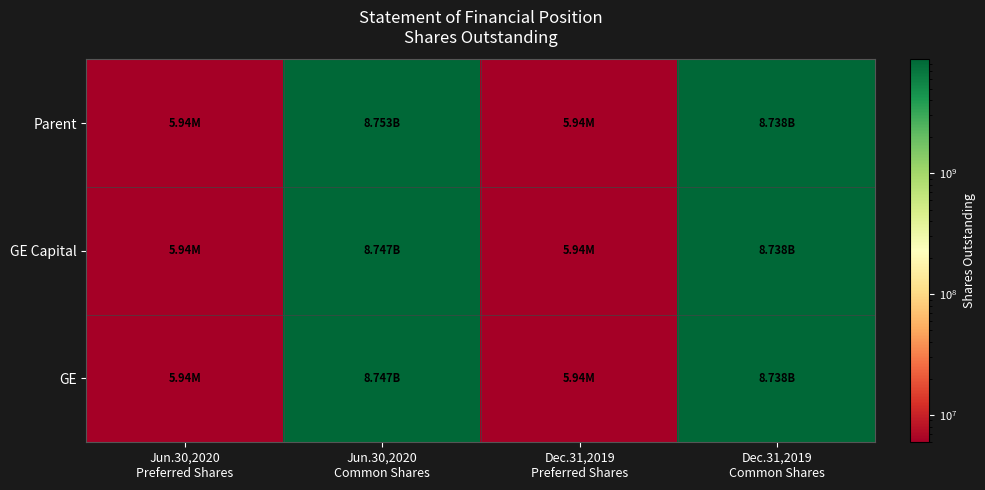

At Jun.30,2020 Common Shares, list the series in order from smallest to largest.

GE Capital, GE, Parent